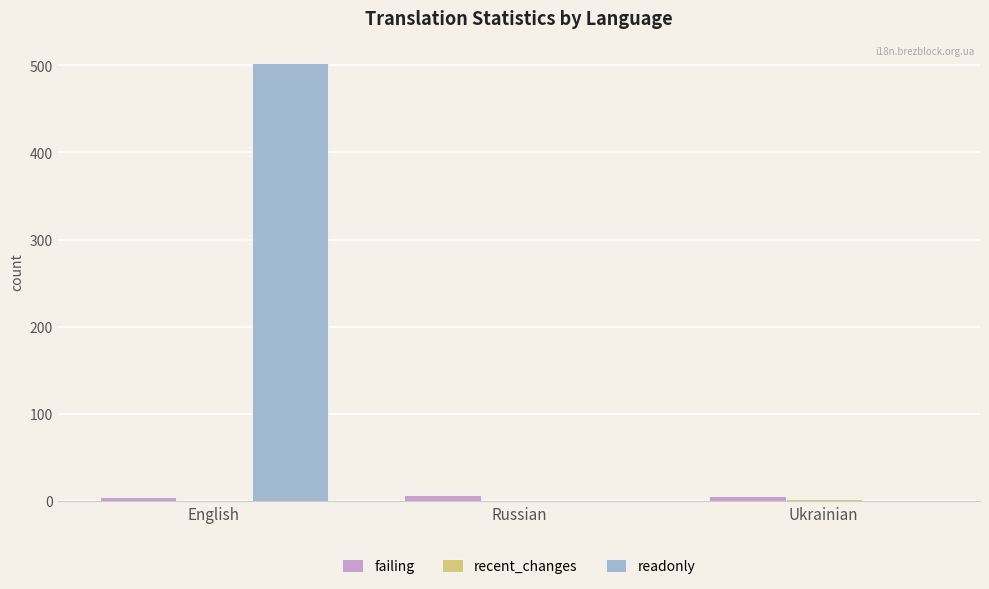

Are the bars grouped side by side (vs. stacked)?

Yes